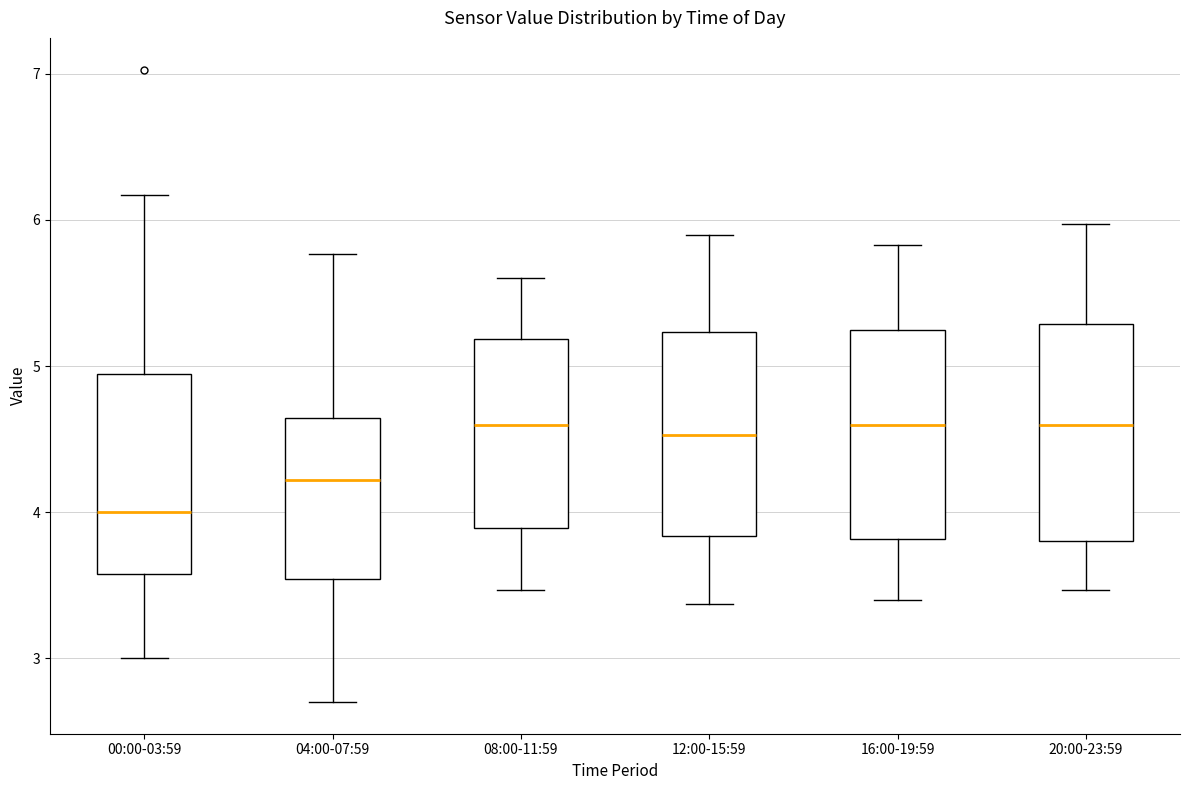

Where does the lower whisker of the box for 08:00-11:59 end on the y-axis? The values are not printed on the chart, so give them approximately, as read against the axis.

3.5